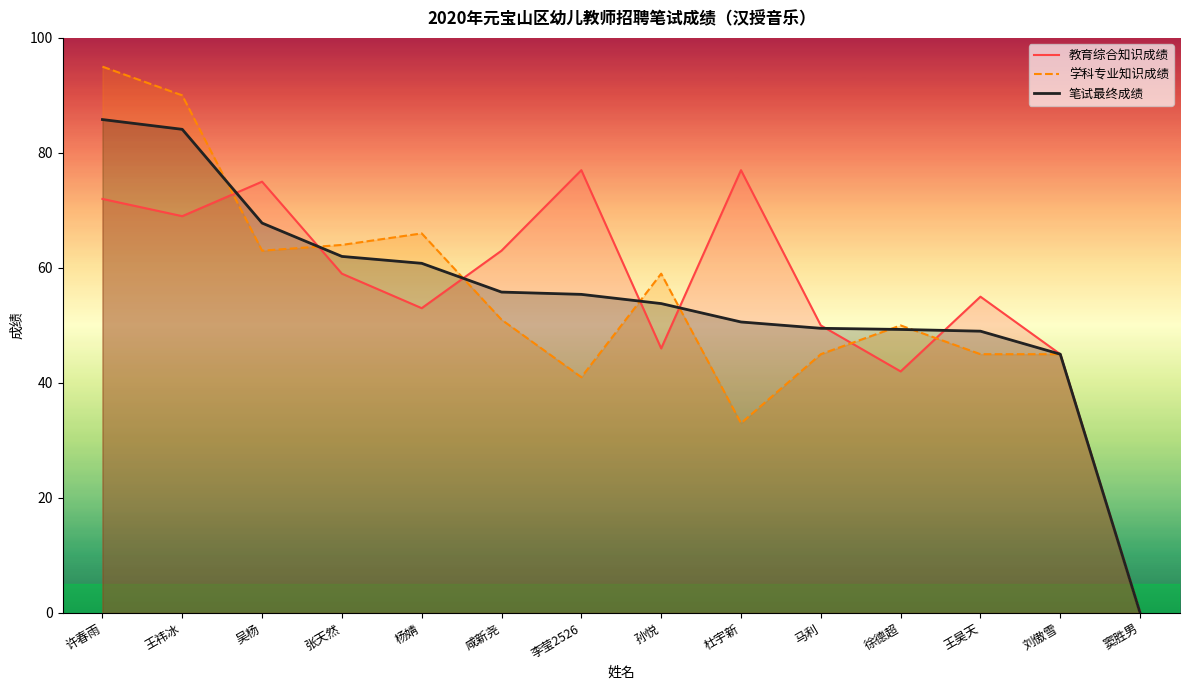

Which series has the largest range (max minus min)?

学科专业知识成绩